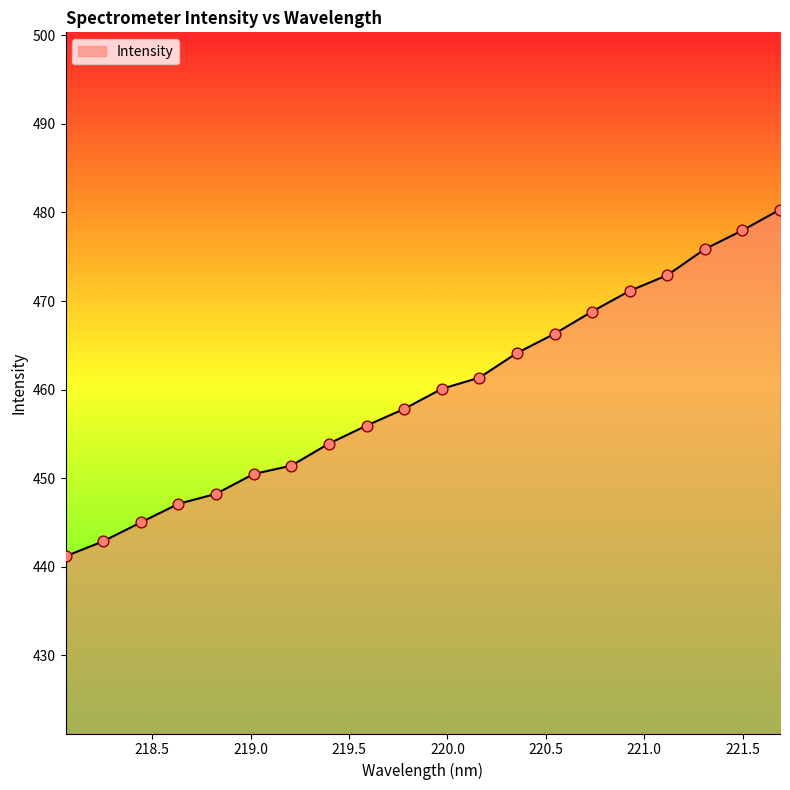

What is the difference between the maximum and minimum values?

39.1